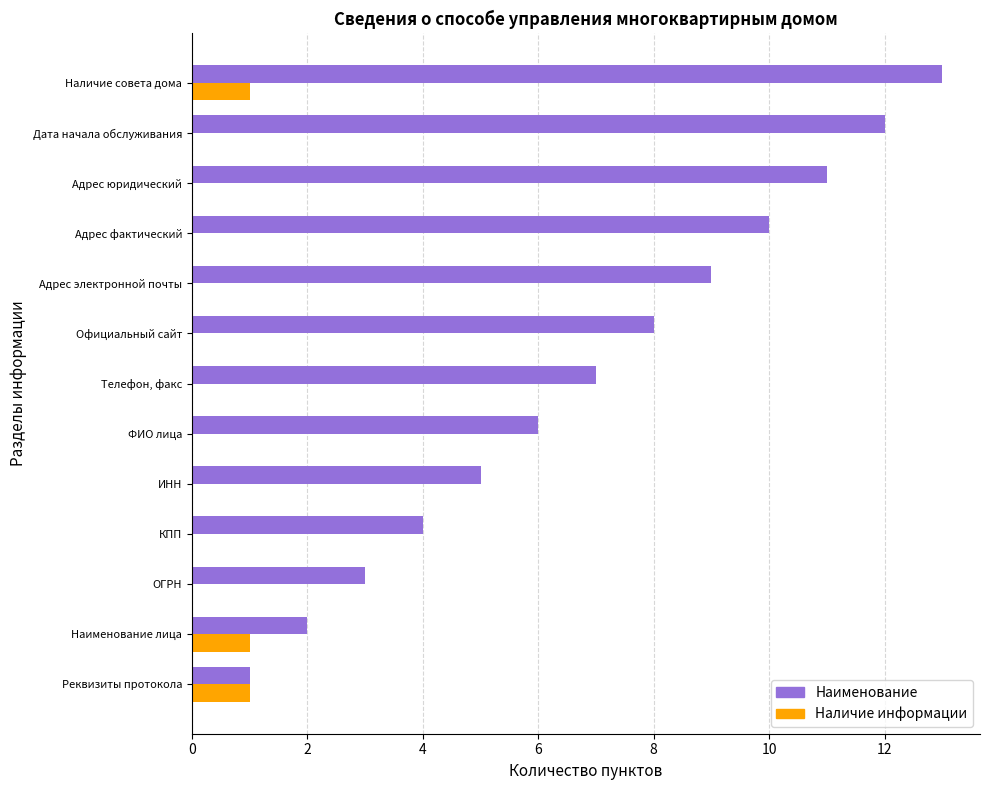

Is it true that Наличие информации equals 0 at КПП?

True